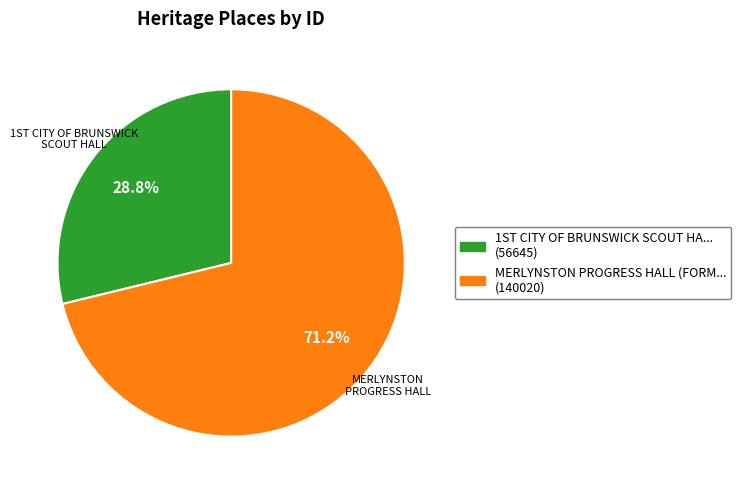

Is there any slice that represents more than half of the pie?

Yes